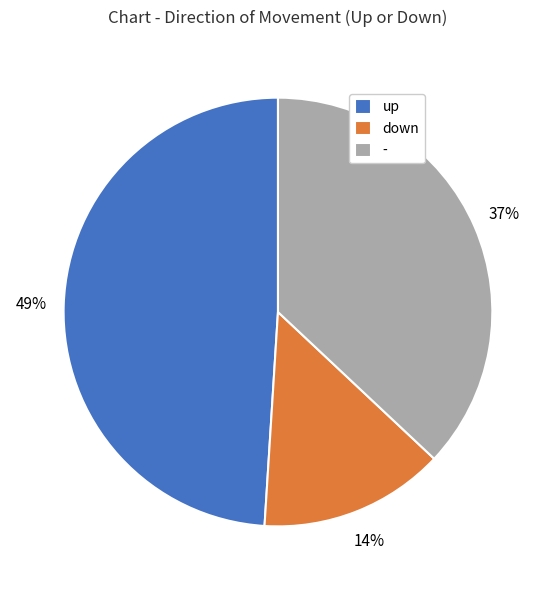

How many slices are in this pie chart?

3